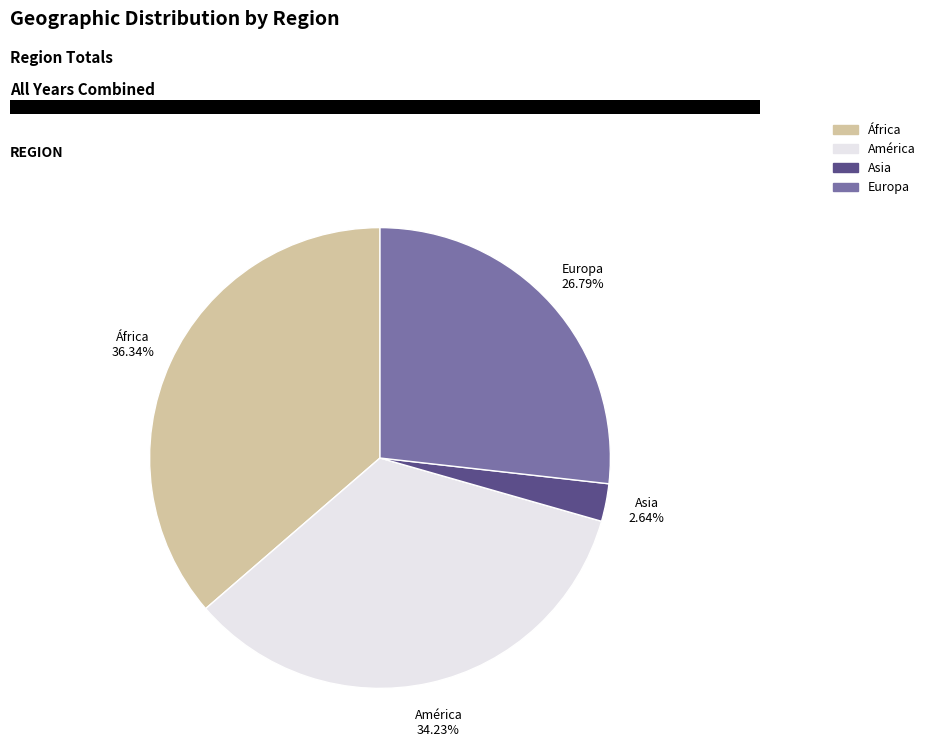

Does any single category account for the majority?

No